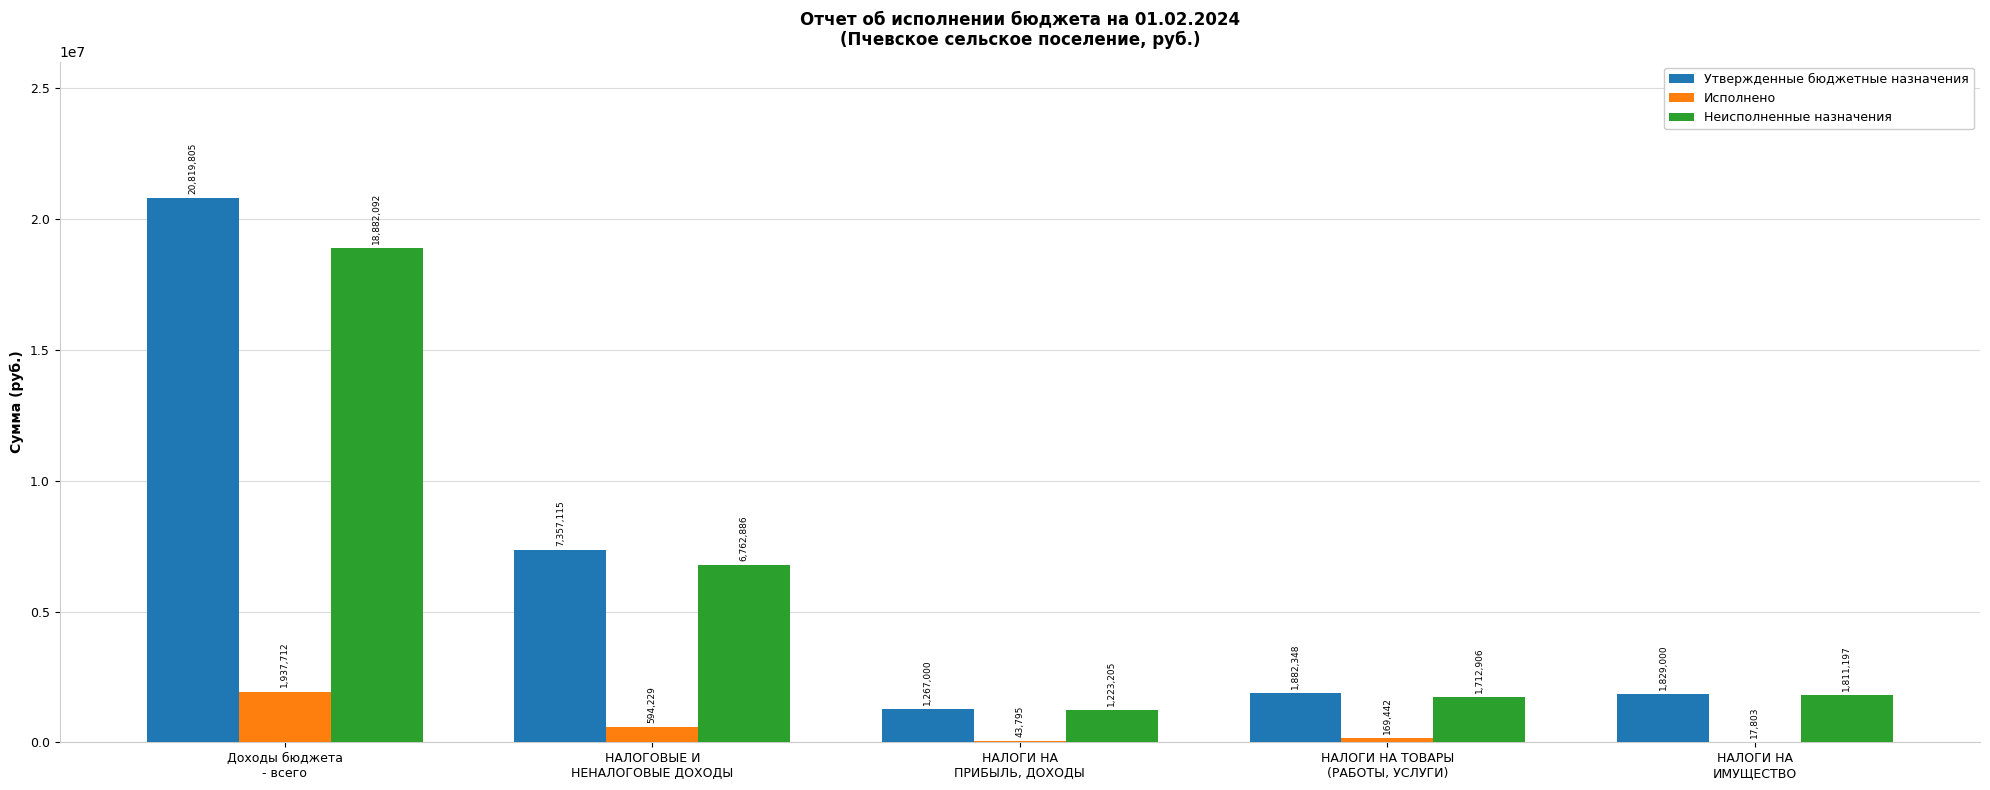

How many groups of bars are there?

5